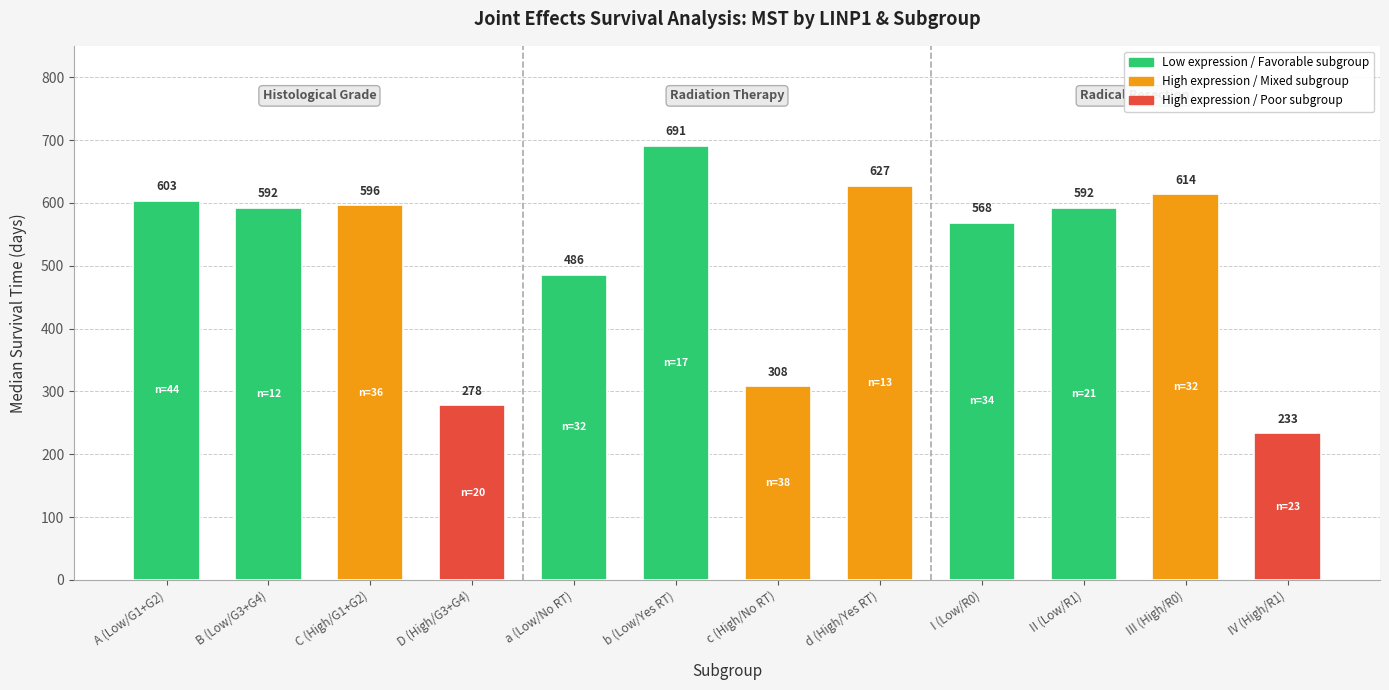

Where does the data first go above 592?

A (Low/G1+G2)